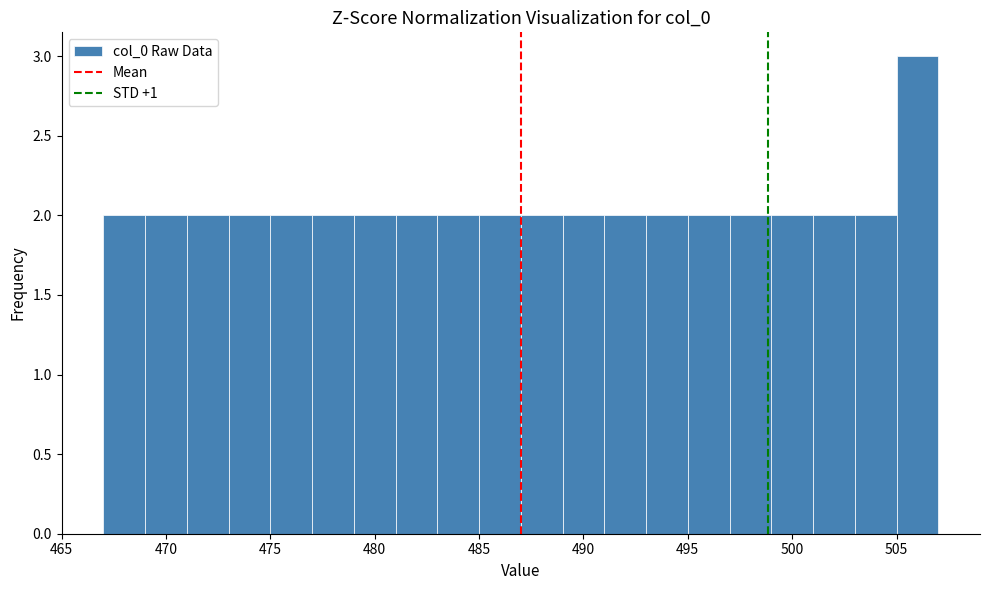

What is the height of the bar covering 493 to 495 on the x-axis? The values are not printed on the chart, so give them approximately, as read against the axis.

2